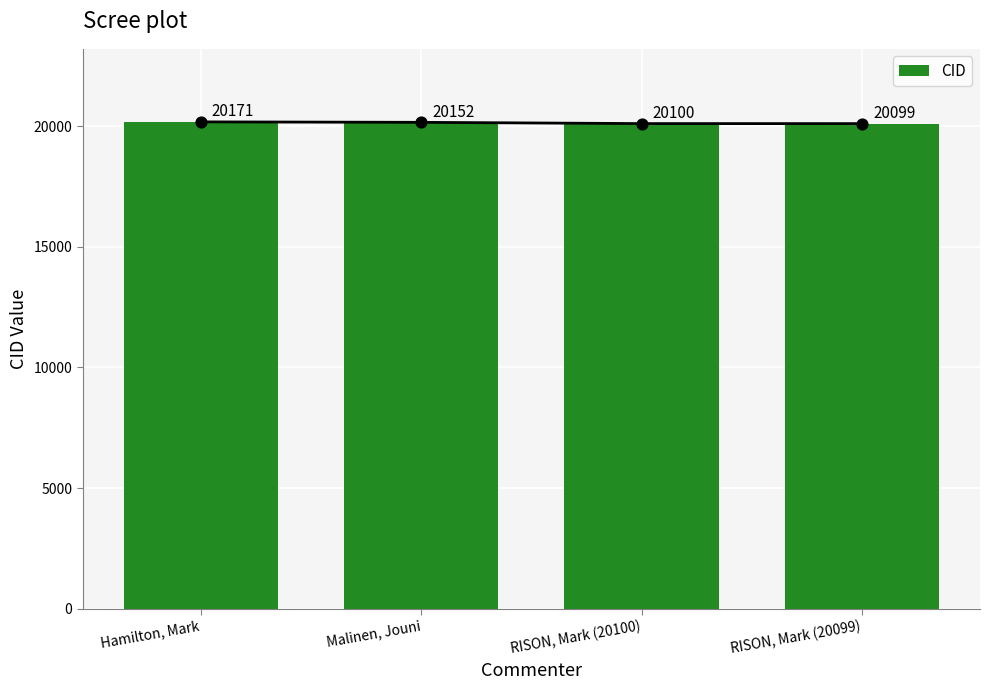

What is the change in value from Hamilton, Mark to RISON, Mark (20100)?

-71